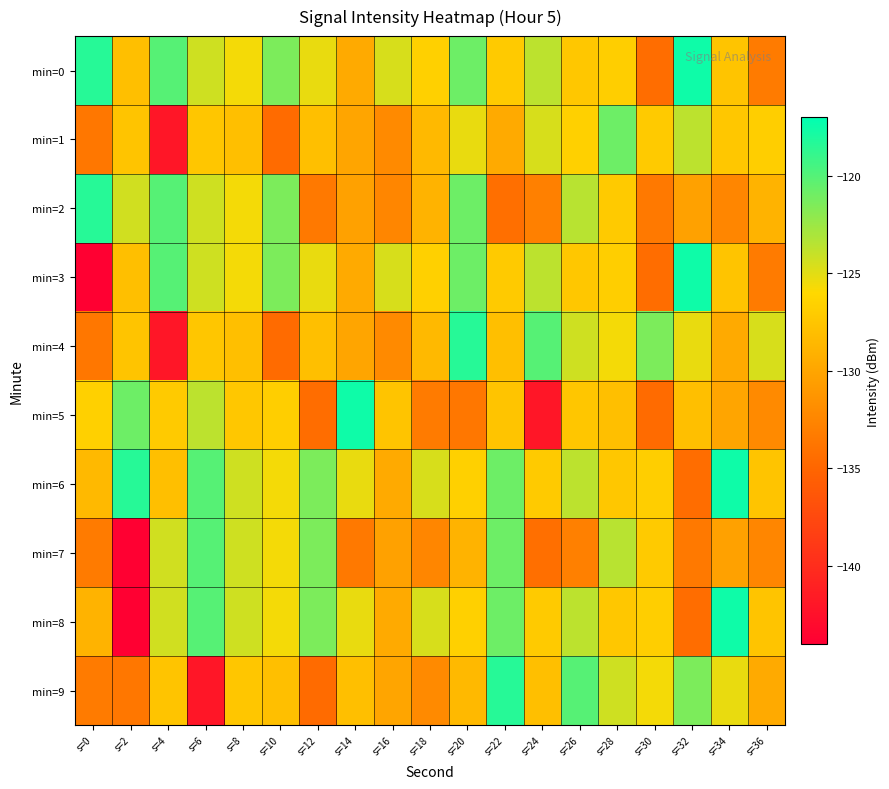

List the series in order of their peak value, highest first.

min=0, min=3, min=5, min=6, min=8, min=2, min=4, min=9, min=7, min=1